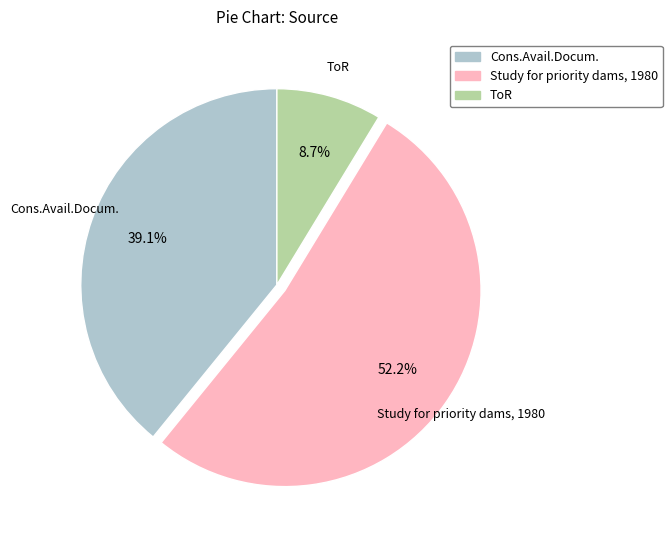

Which slice is the largest?

Study for priority dams, 1980